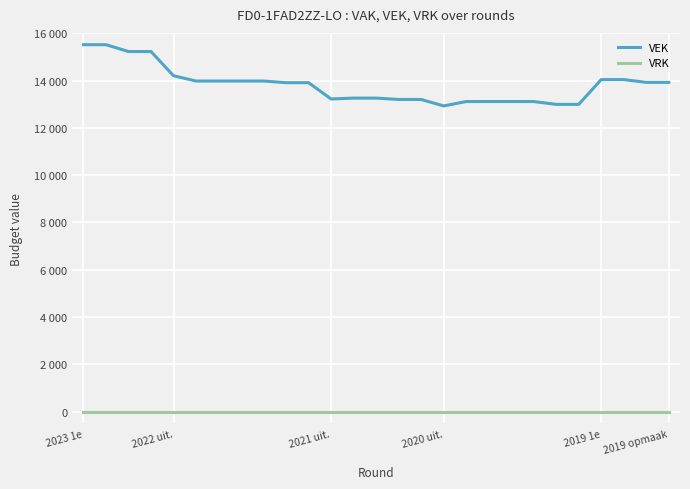

Does the chart have visible grid lines?

Yes